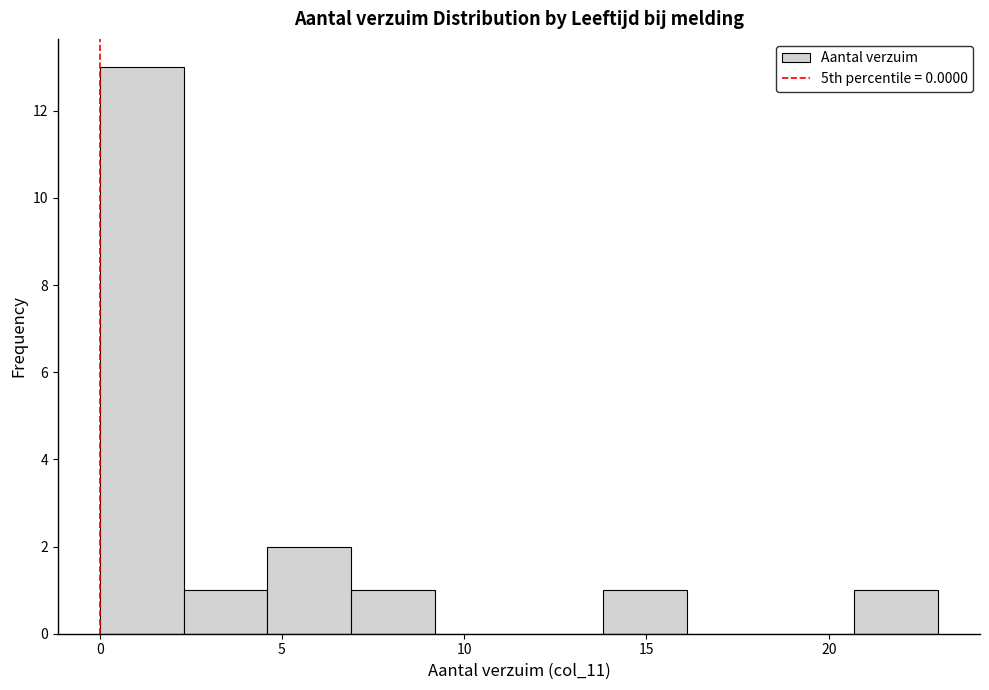

Reading left to right, transcribe this chart: for each bar, give the range it covers on the x-axis and its height. Neither the bar edges nor the heights are printed on the chart, so give them approximately, as read against the axes.

0.0 to 2.3: 13
2.3 to 4.6: 1
4.6 to 6.9: 2
6.9 to 9.2: 1
9.2 to 11.5: 0
11.5 to 13.8: 0
13.8 to 16.1: 1
16.1 to 18.4: 0
18.4 to 20.7: 0
20.7 to 23.0: 1